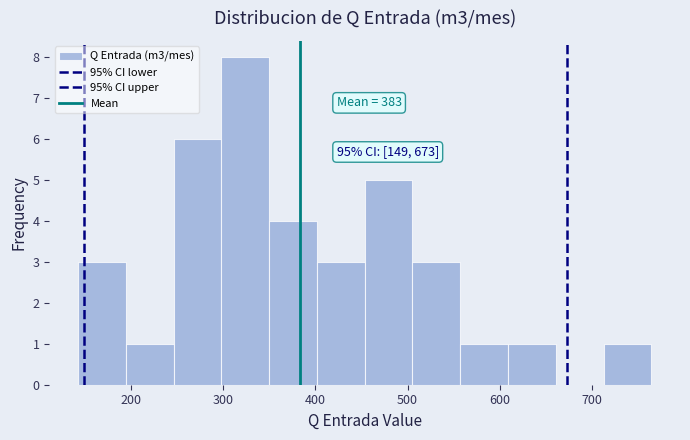

Over which range of the x-axis is the bar tallest?

300 to 350